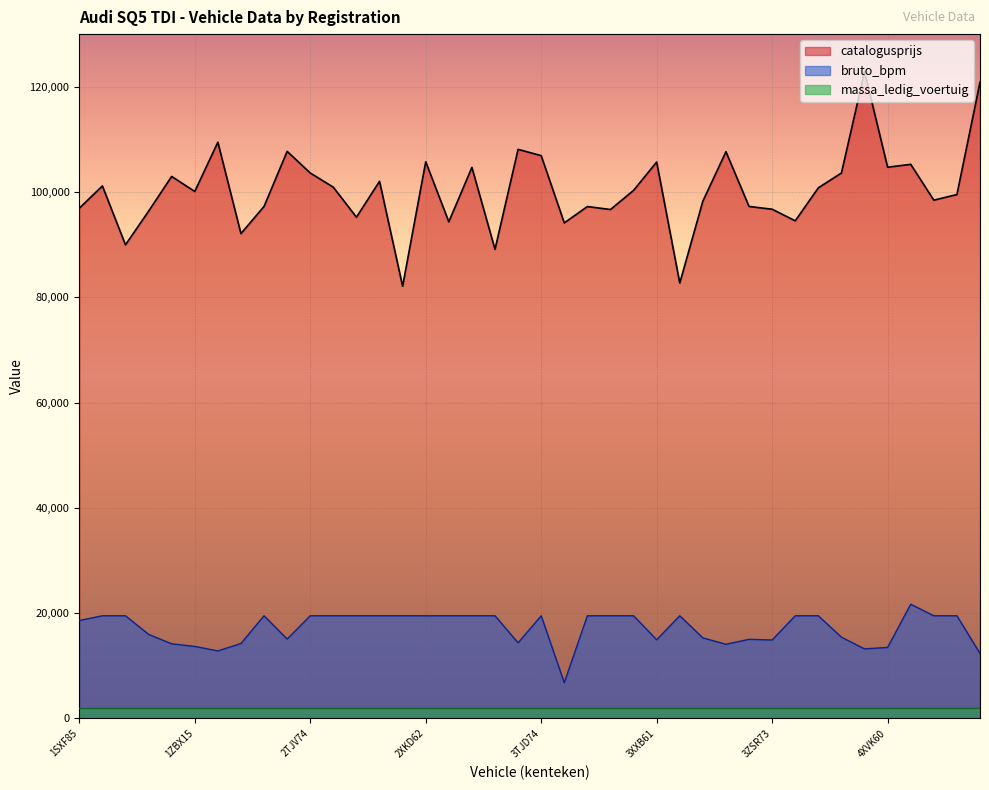

What is the greatest value displayed?

122843